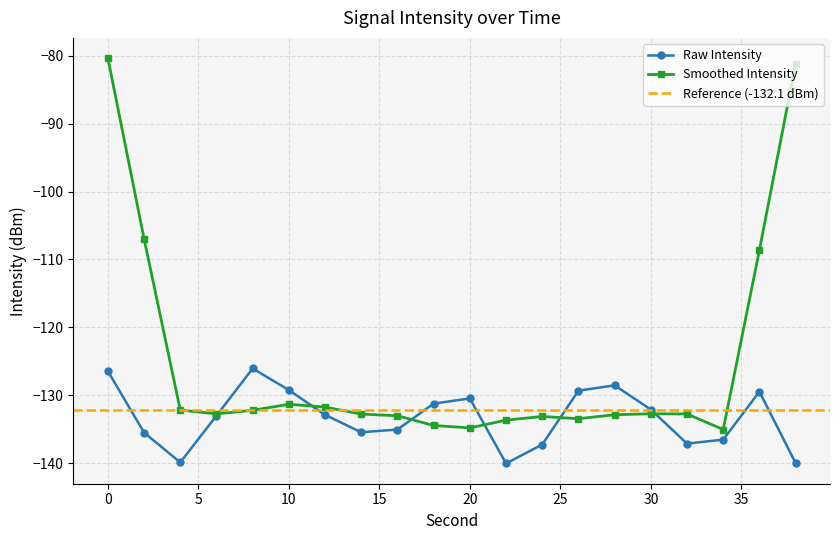

Reading right to left, transcribe all the data shown in this chart.

-140.0	-129.5	-136.5	-137.1	-132.1	-128.5	-129.3	-137.2	-140.0	-130.5	-131.2	-135.0	-135.4	-132.9	-129.2	-126.0	-133.0	-139.9	-135.5	-126.4